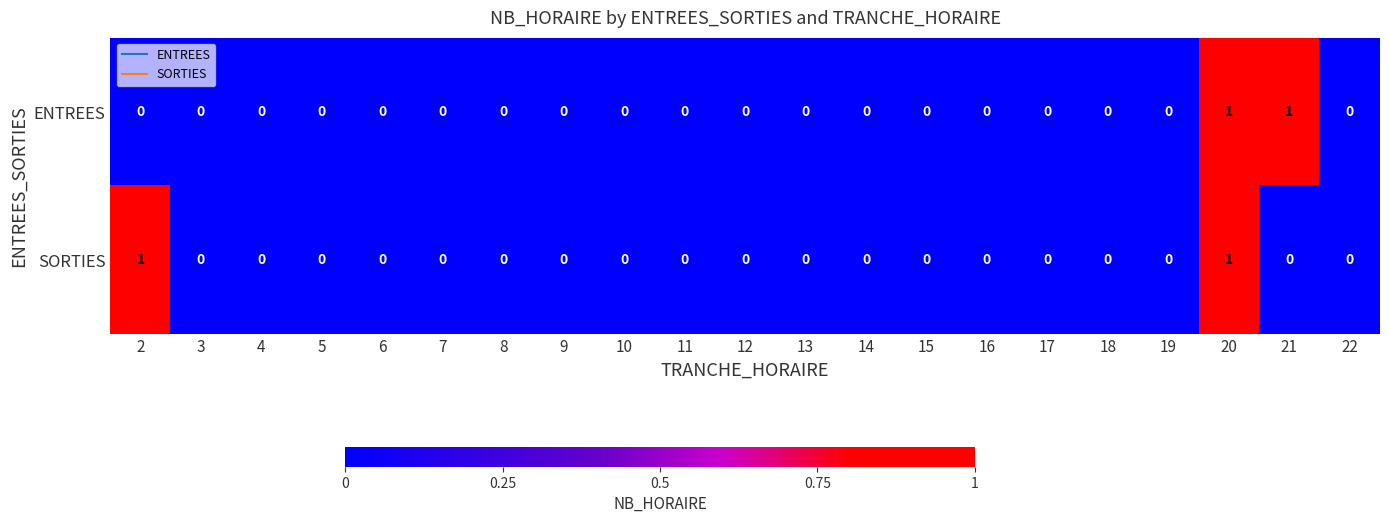

Is the value of ENTREES at 21 greater than the value of SORTIES at 17?

Yes